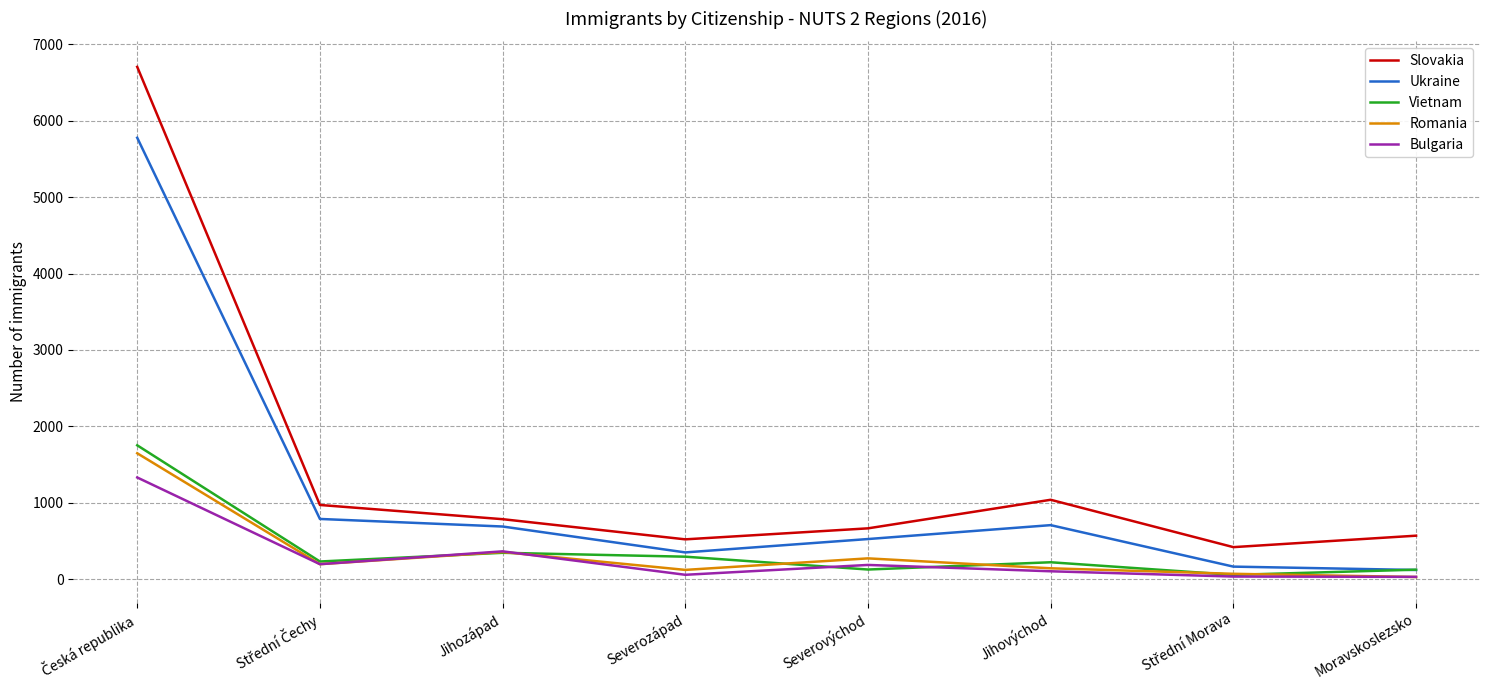

Read the Ukraine value at Jihozápad.

689